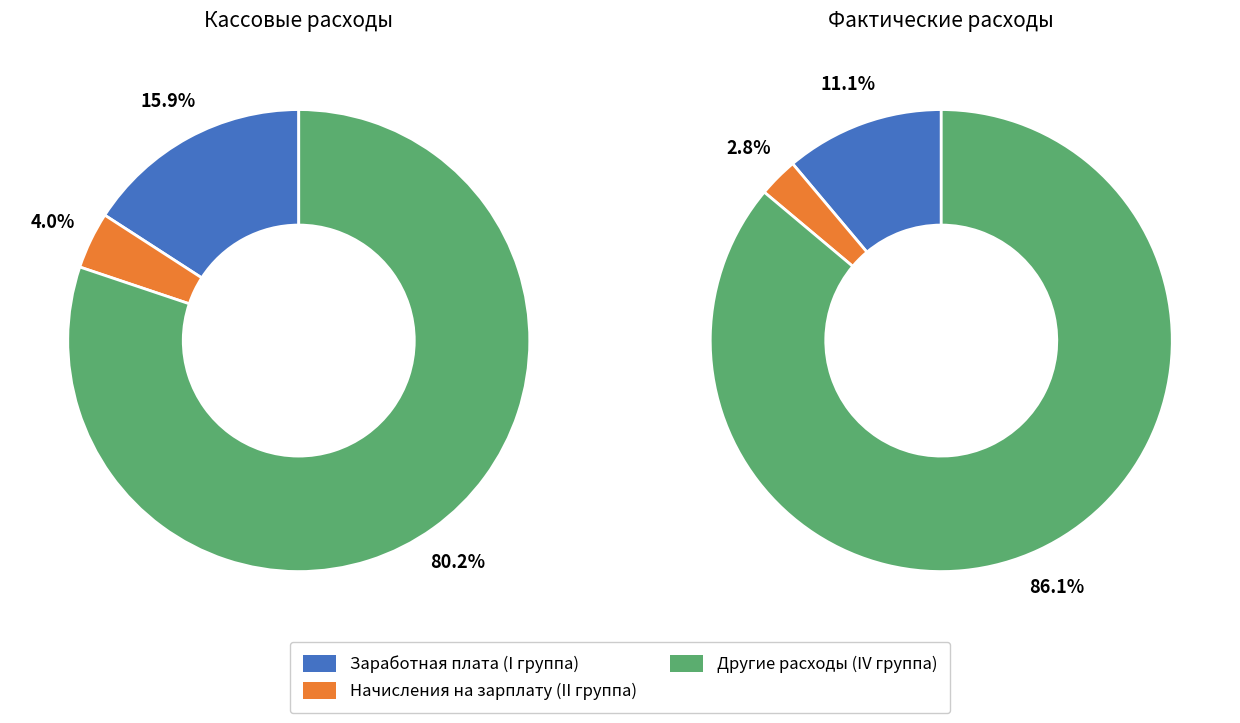

Combined, do Кассовые расходы and Фактические расходы account for over 50%?

Yes